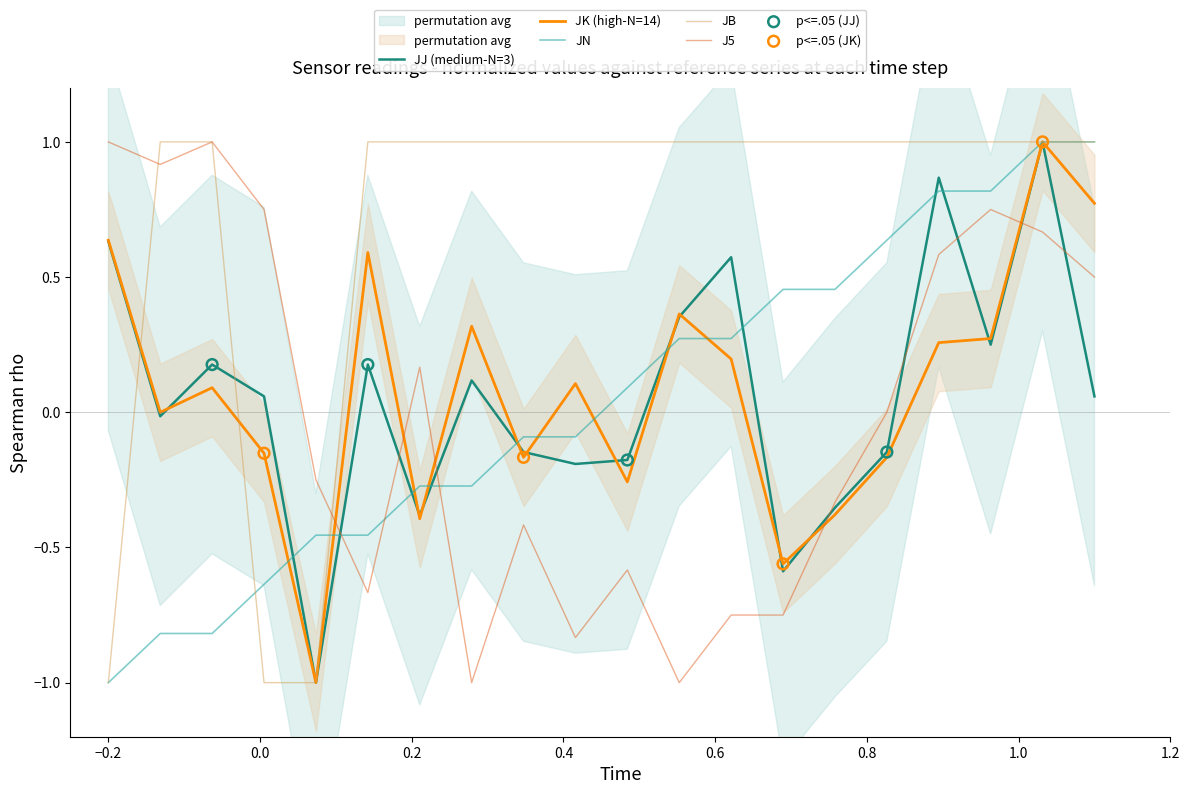

What are all the series names shown in the legend?

JJ, JK, JN, JB, J5